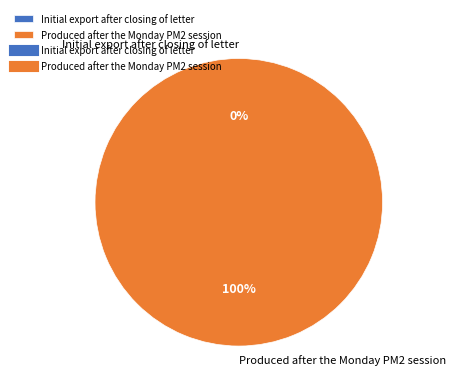

Rank the categories by value from highest to lowest.

Produced after the Monday PM2 session, Initial export after closing of letter